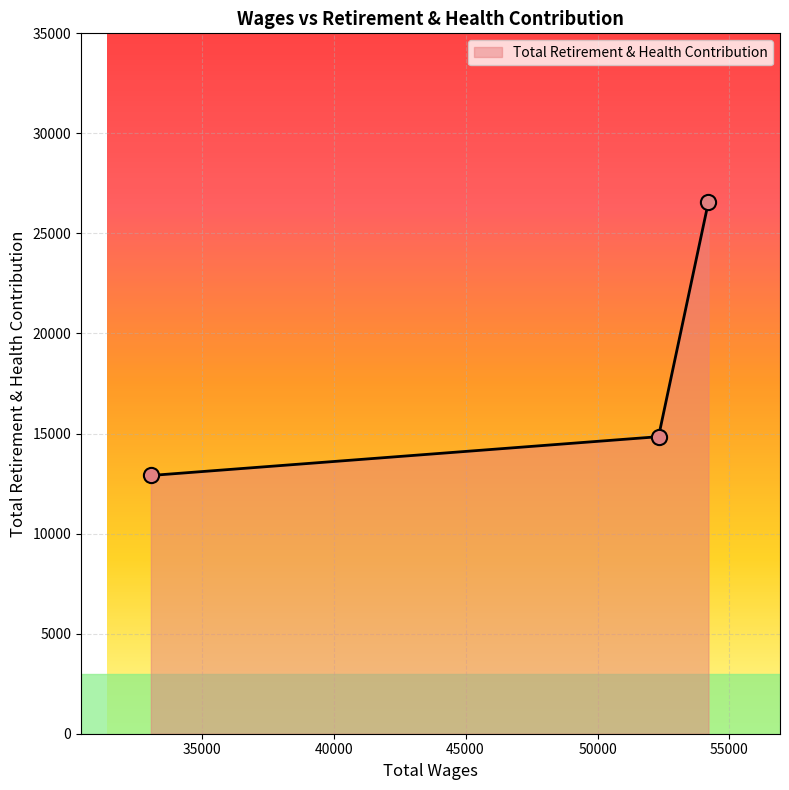

What is the smallest value displayed?

12905